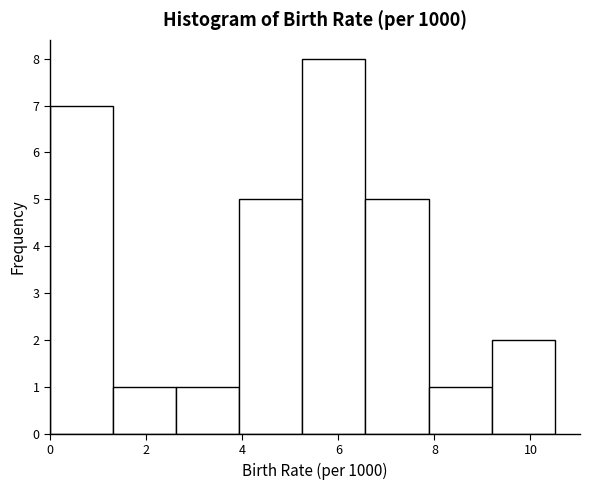

Over which range of the x-axis is the bar tallest?

5.2 to 6.6